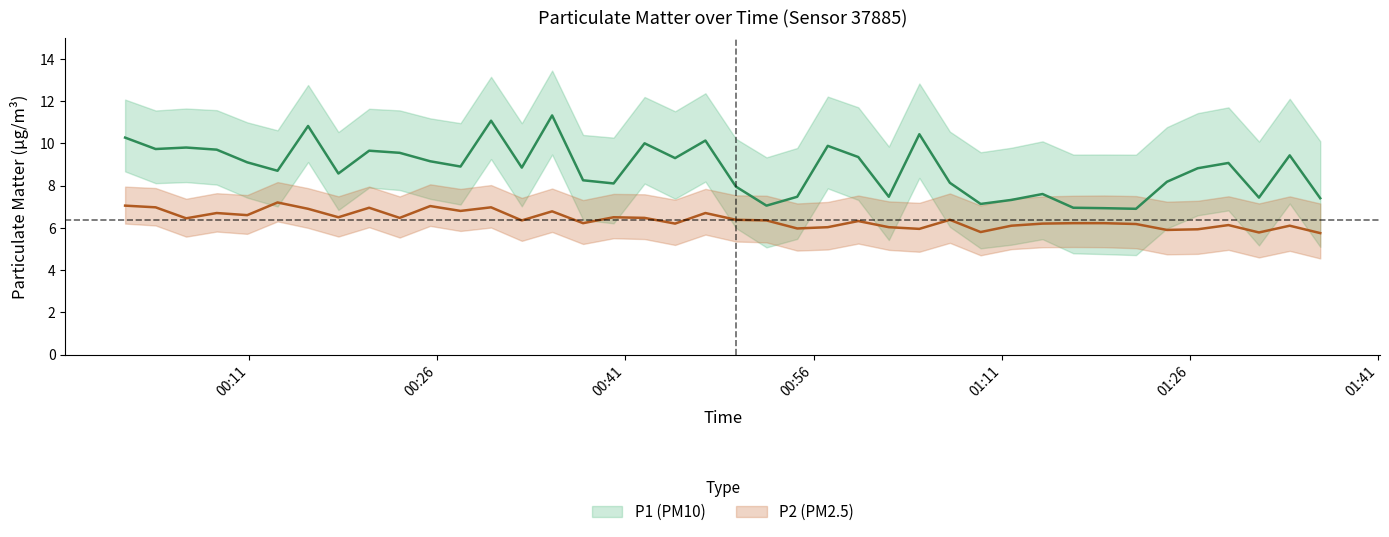

List the series in order of their overall mean, lowest first.

P2, P1